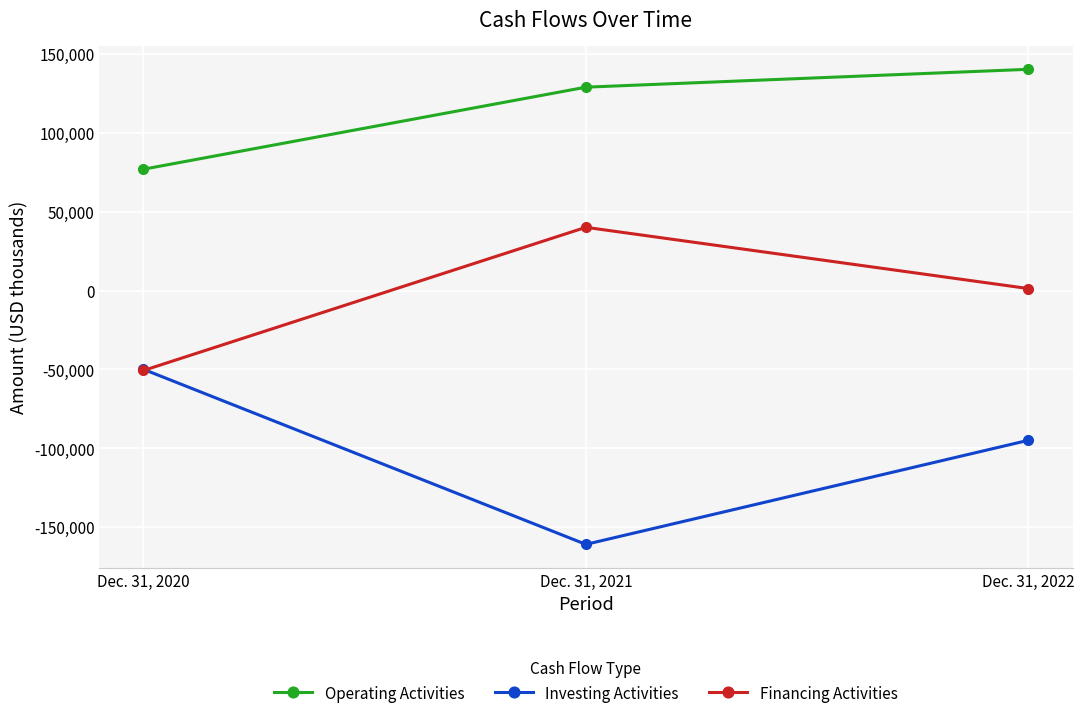

At which label does Operating Activities reach its peak?

Dec. 31, 2022